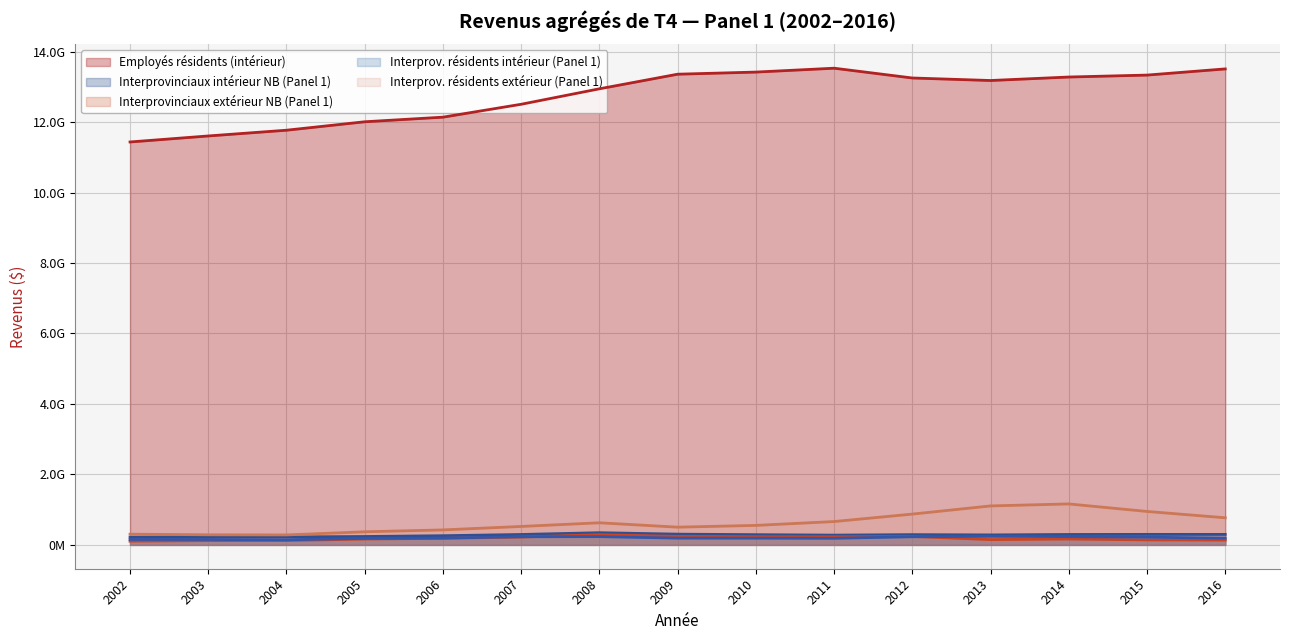

Read the Employés résidents (intérieur) value at 2002, to the nearest 10.

11436093600